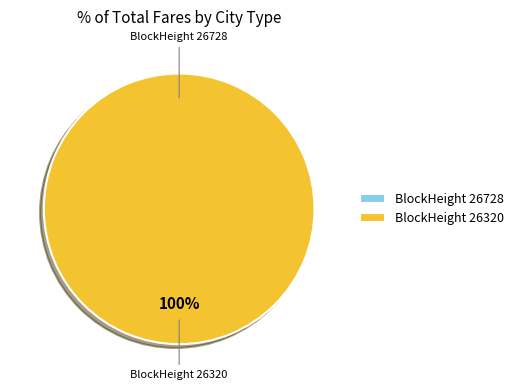

Which slice represents more than half of the pie?

26320